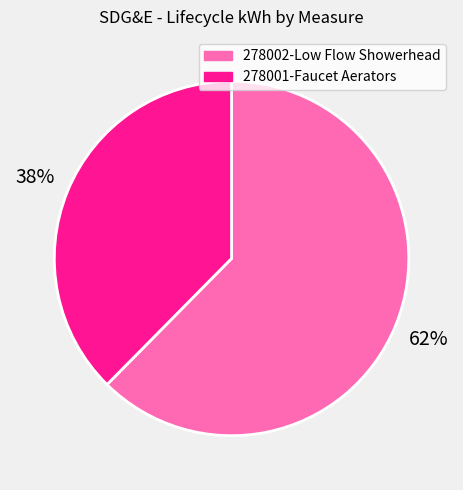

Count the number of slices in the pie.

2